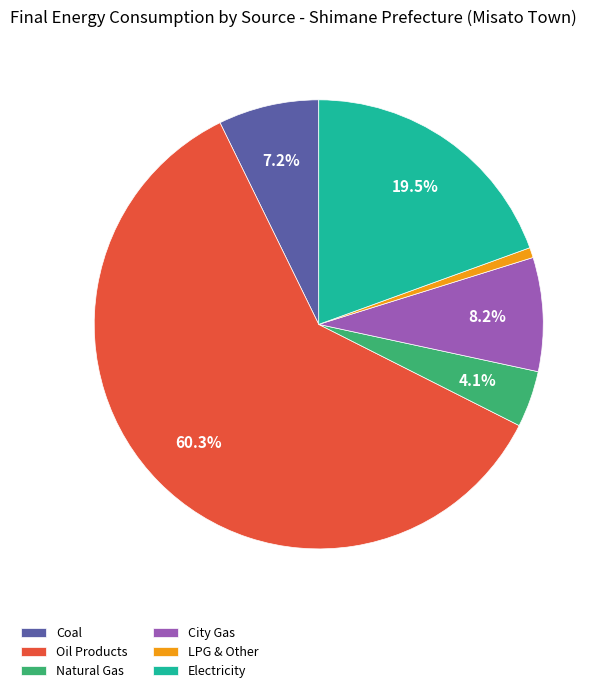

Is City Gas the majority of the pie?

No